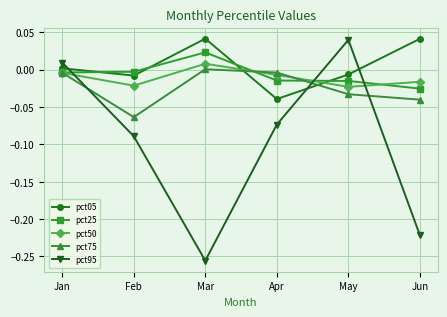

At which label is pct95 closest to 0?

Jan